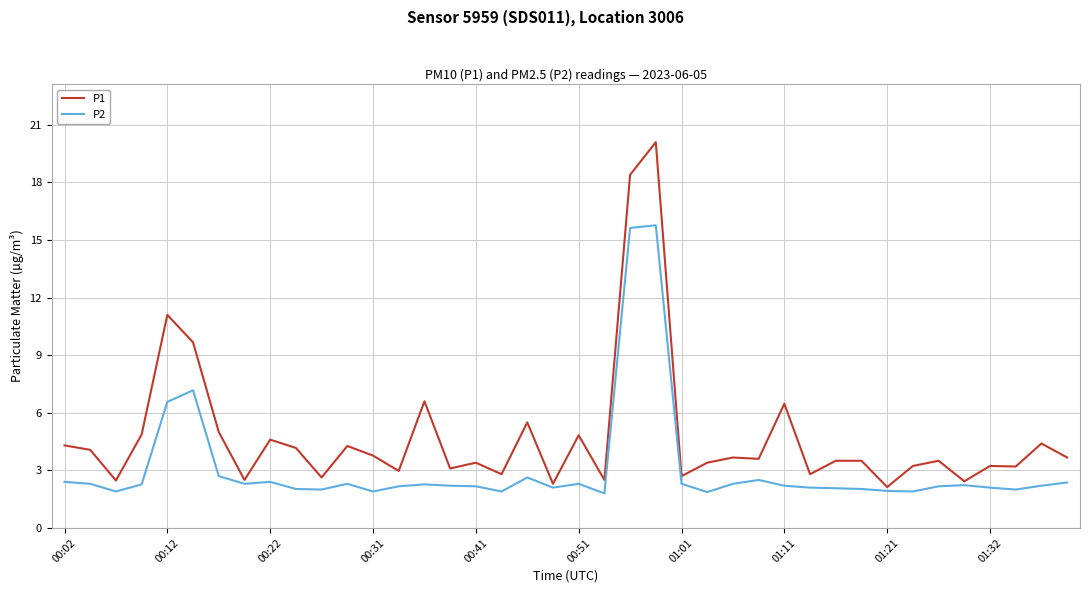

What is the minimum value shown in the chart?

1.8